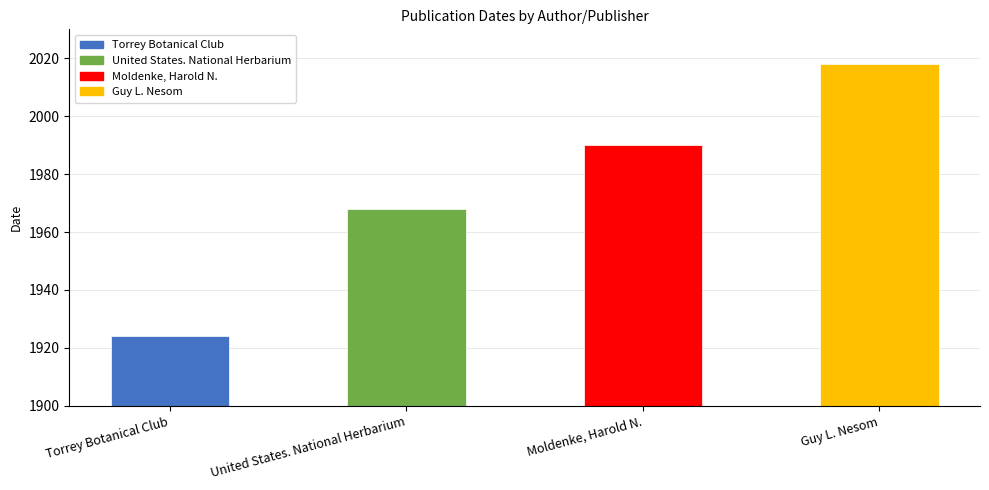

Reading left to right, what are all the values shown in this chart?

1924	1968	1990	2018